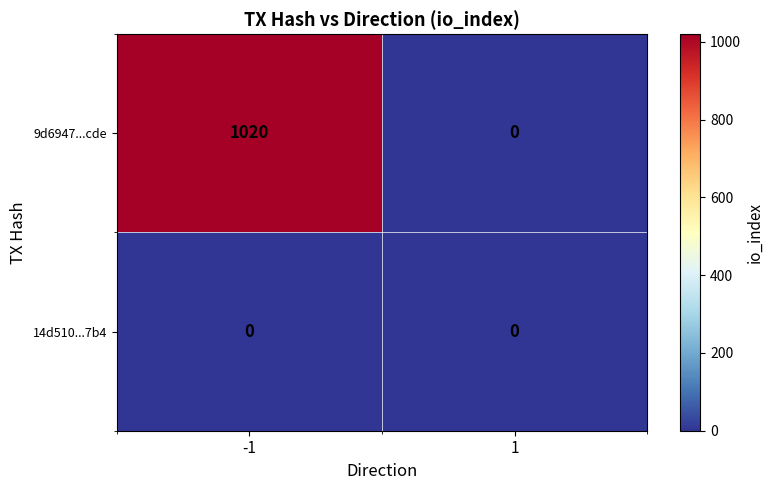

The value of 14d510...7b4 at -1 is 0. True or false?

True